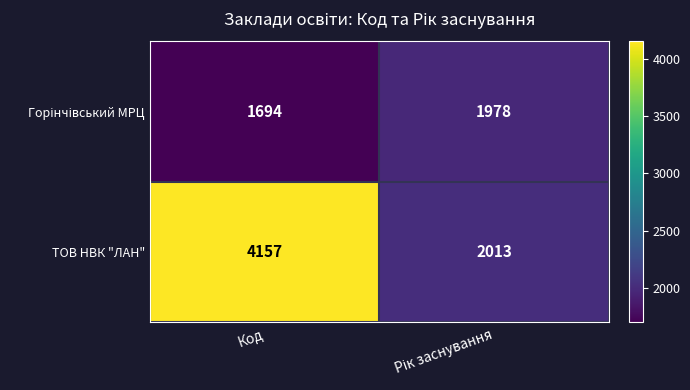

Which category has the highest value across all series?

Код